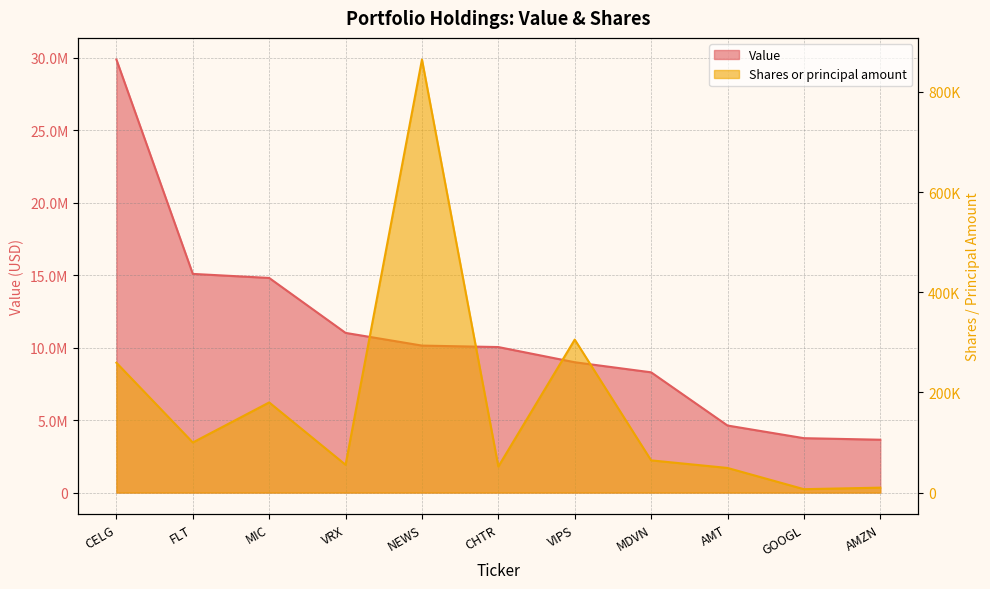

At which category is the sum across all series the highest?

CELG